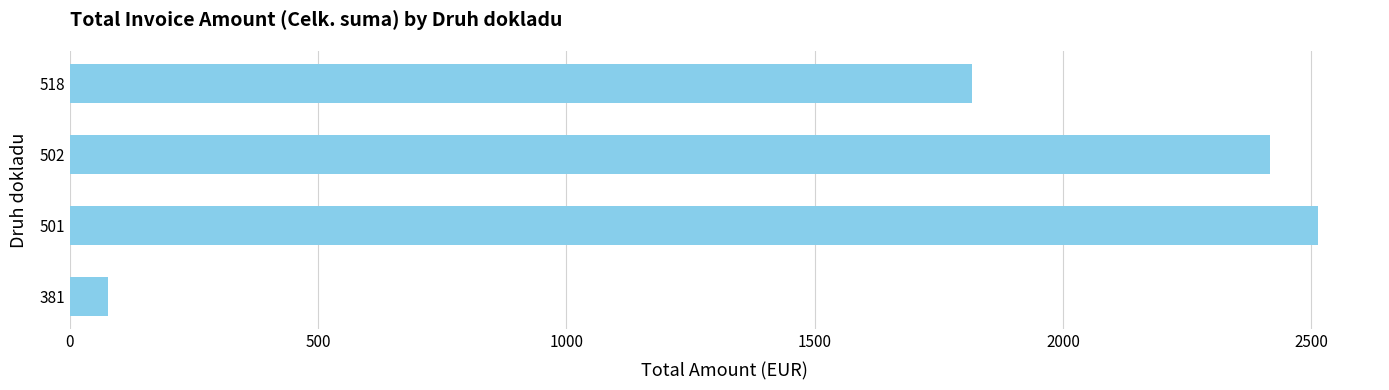

The chart shows a value of 3099.9 at 518. True or false?

False